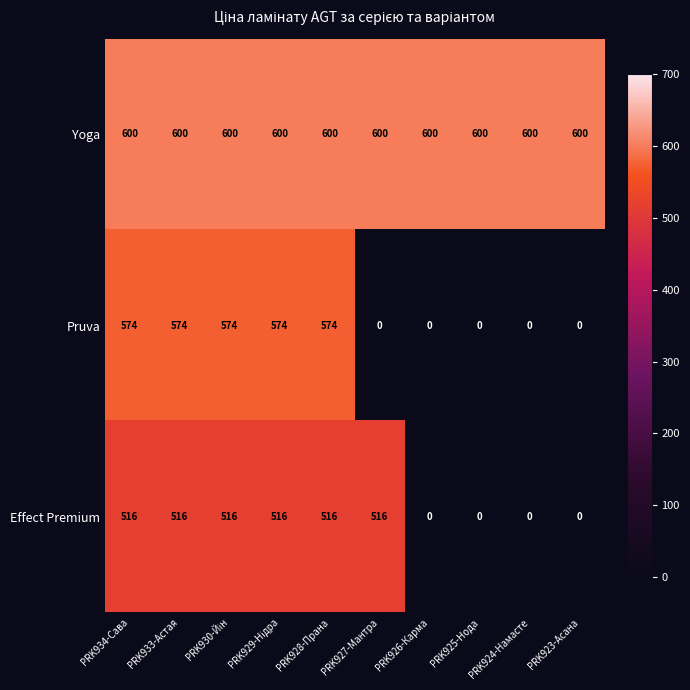

Read the Effect Premium value at PRK933-Астая, to the nearest 100.

500